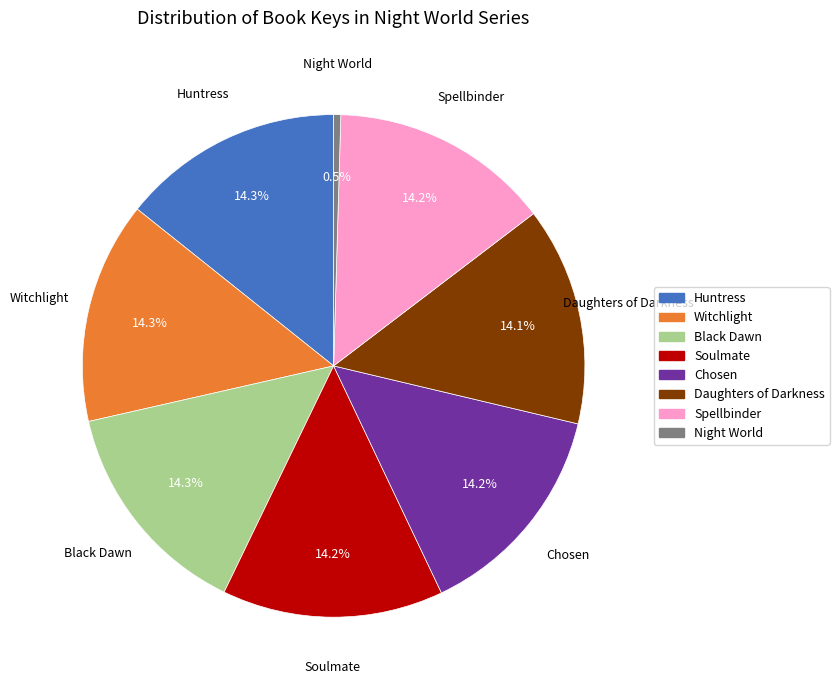

Do Witchlight and Soulmate together represent more than half of the pie?

No